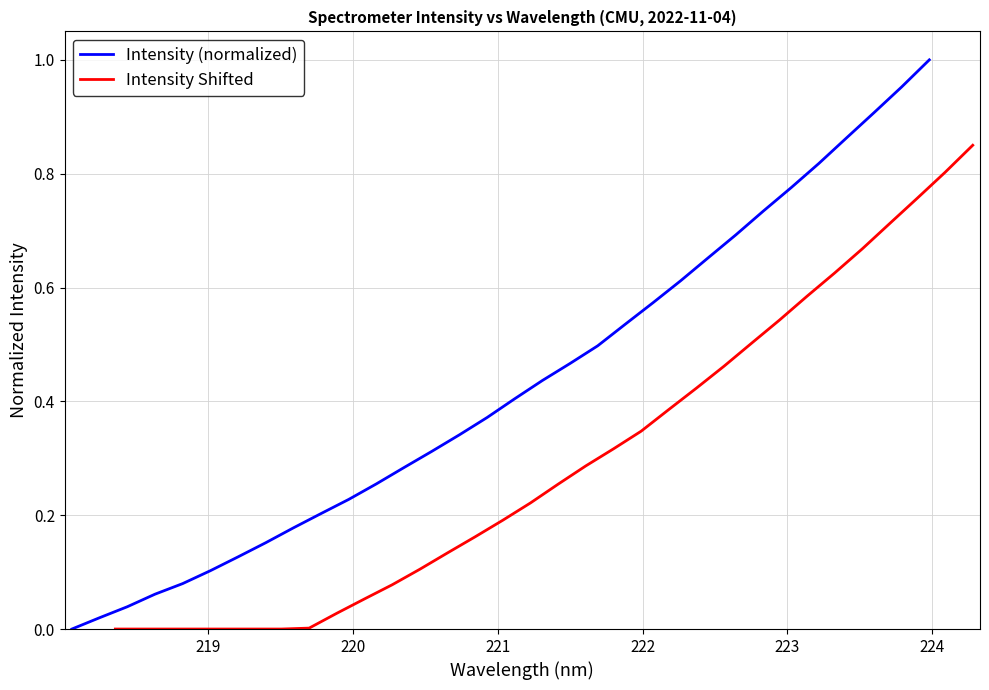

Rank the series by their maximum value, from highest to lowest.

Intensity (normalized), Intensity Shifted